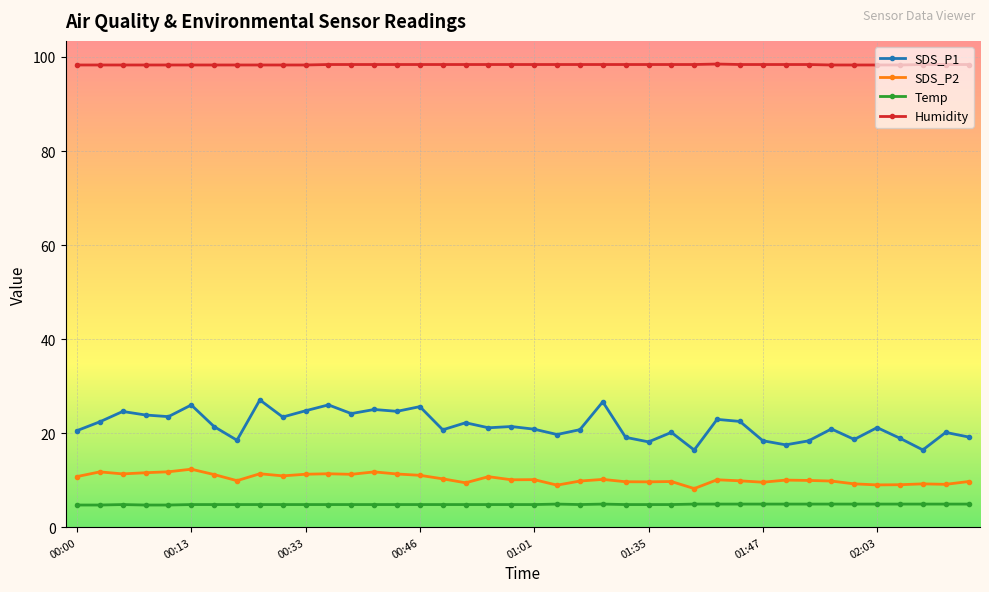

True or false: SDS_P1 and Humidity cross at least once.

False